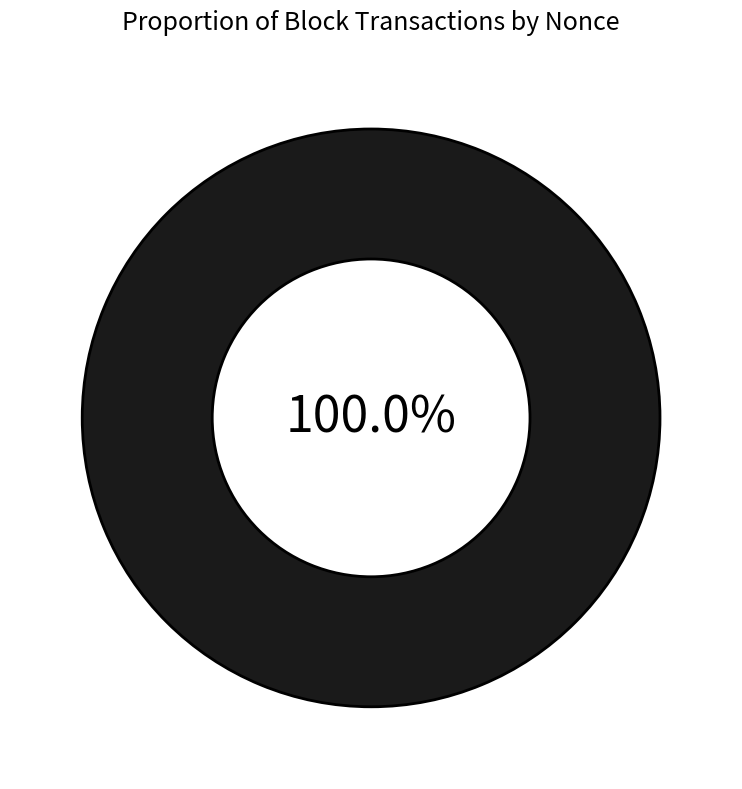

To the nearest percent, what is the average slice percentage?

50%